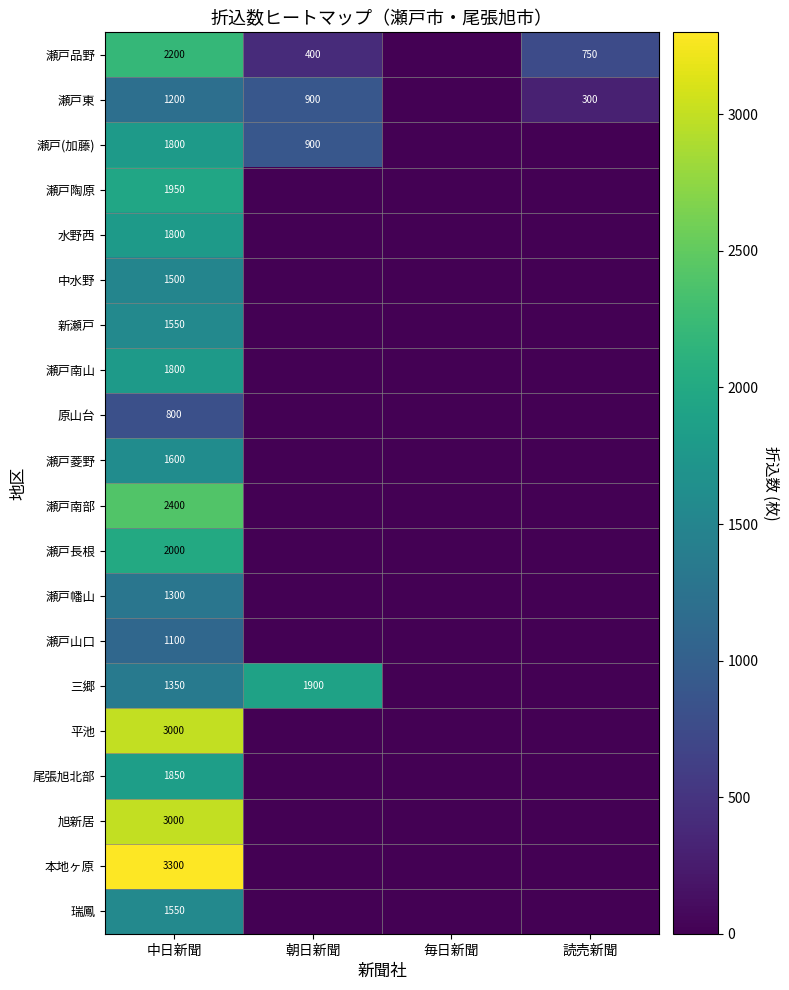

True or false: 瀬戸品野 has a value of 3357 at 中日新聞.

False